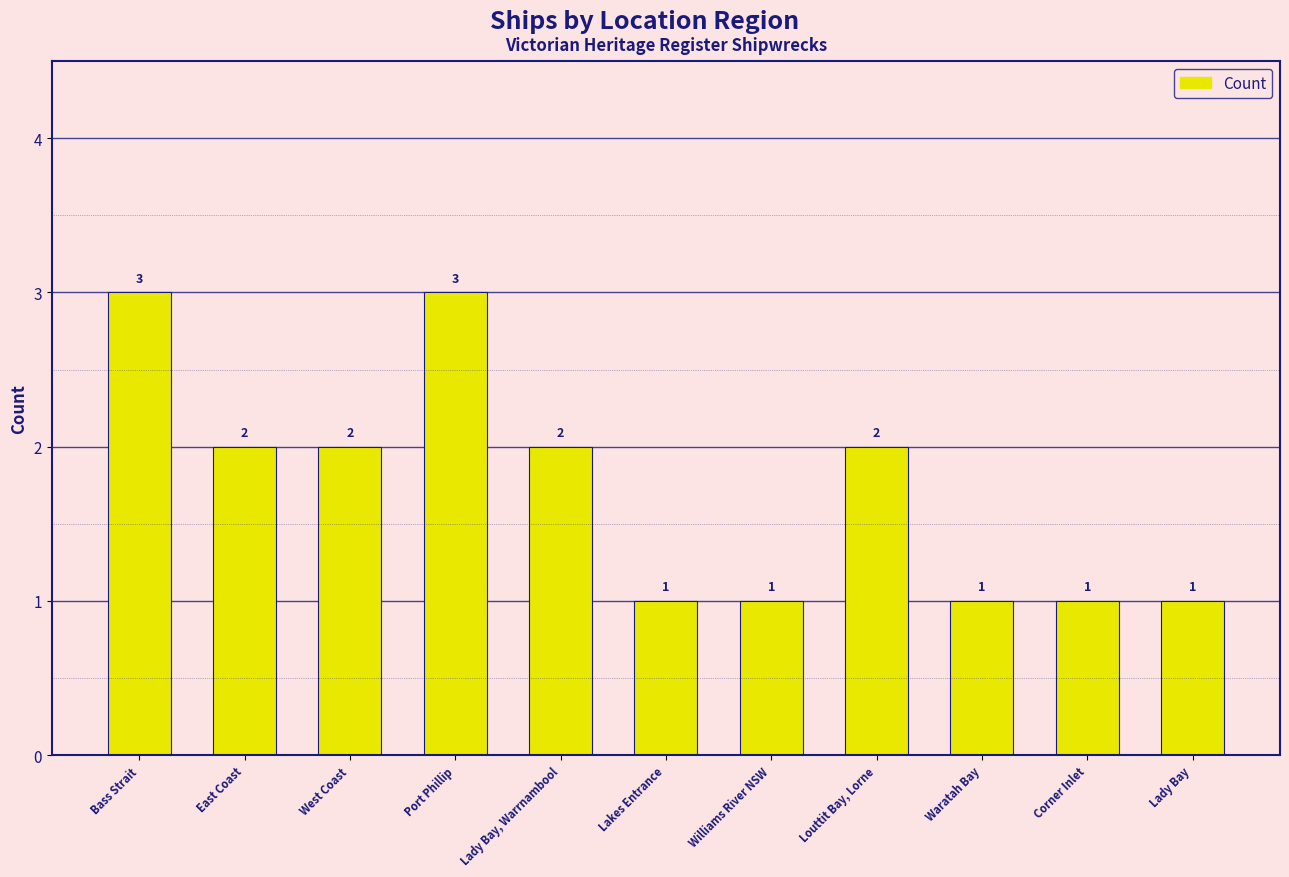

Between Bass Strait and West Coast, which is larger?

Bass Strait